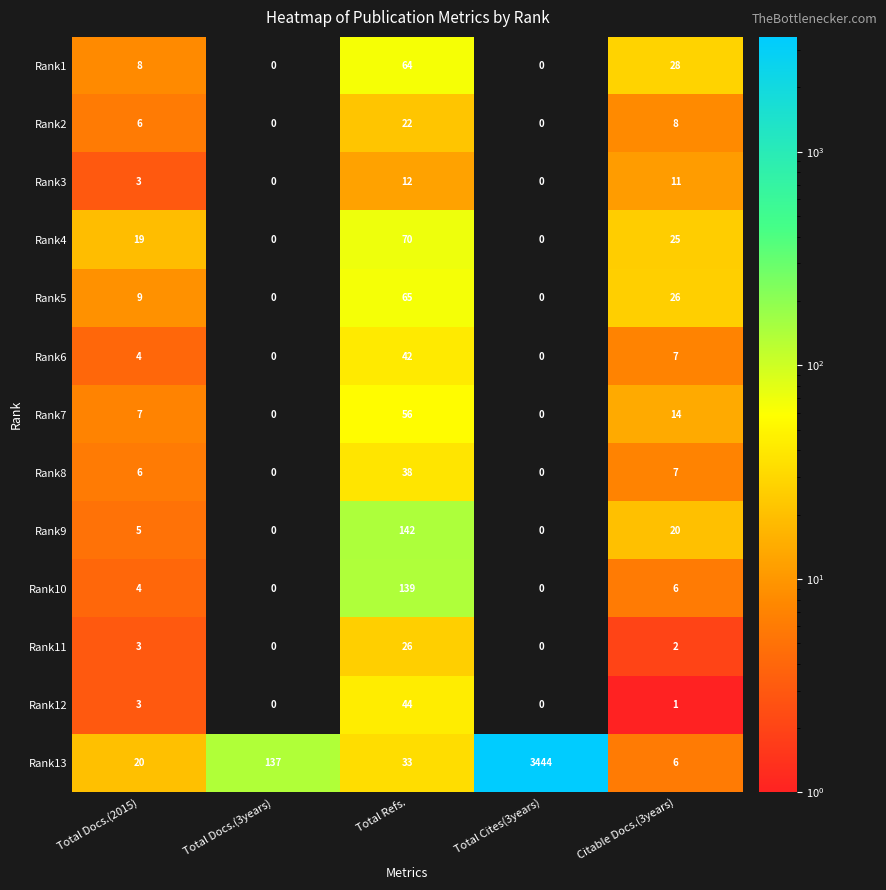

Where is Rank13 nearest to the value 1725?

Total Docs.(3years)